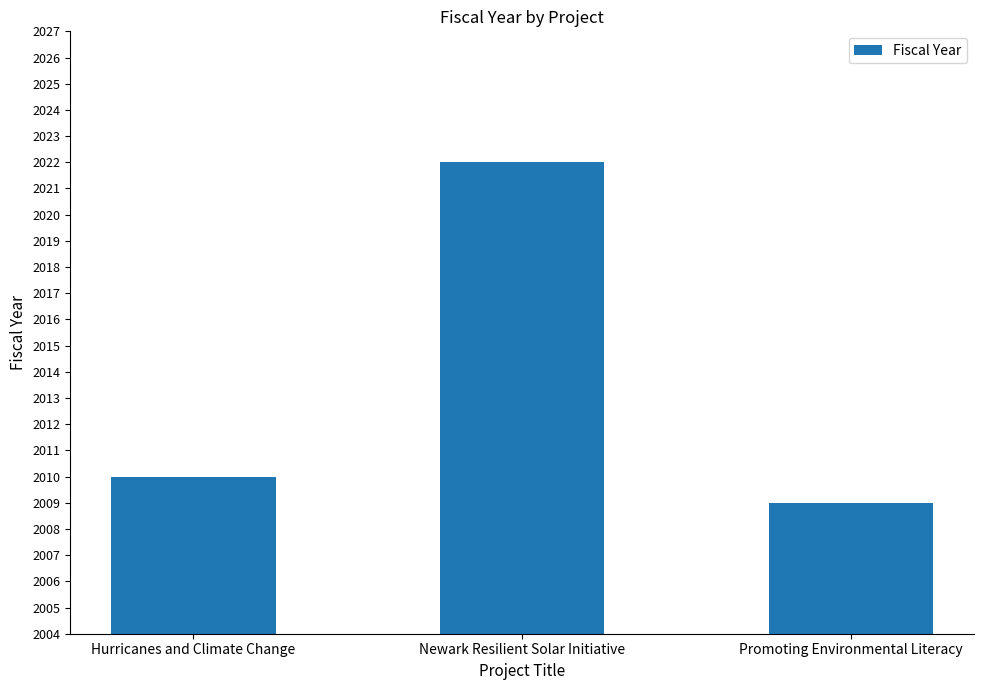

Reading left to right, list all the values displayed in this chart.

2010	2022	2009